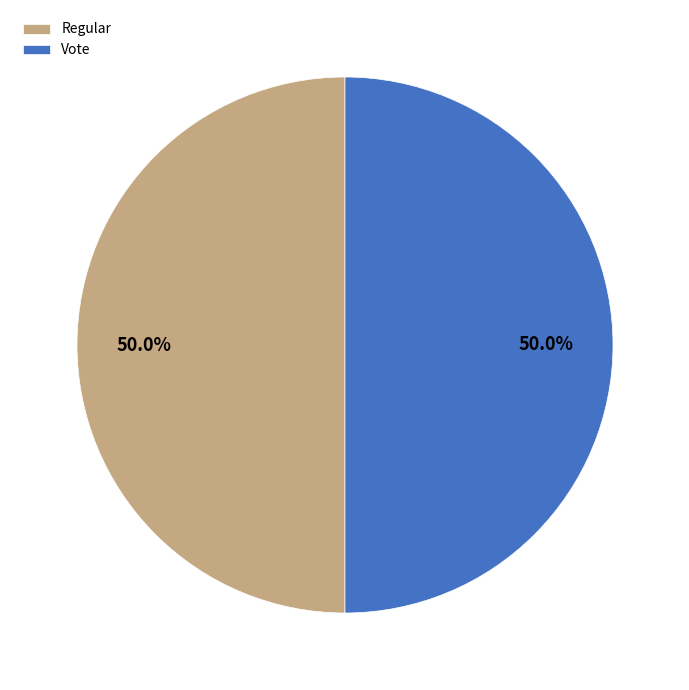

Do Regular and Vote together represent more than half of the pie?

Yes